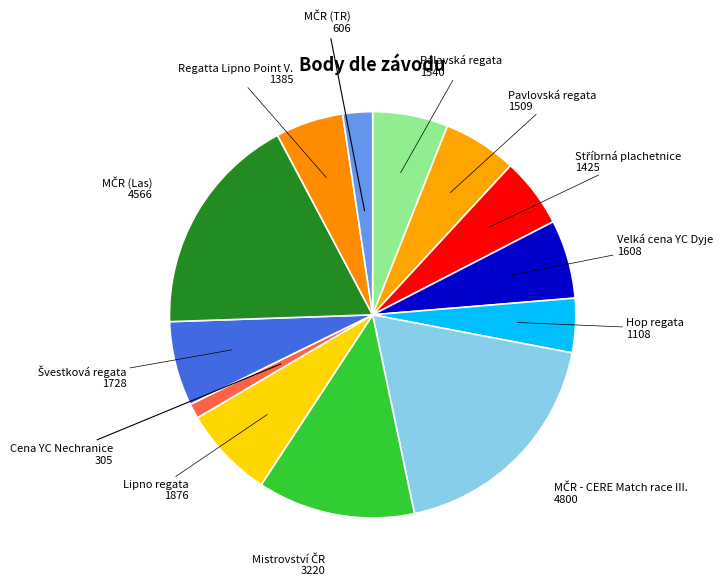

Which slice is the smallest?

Cena YC Nechranice